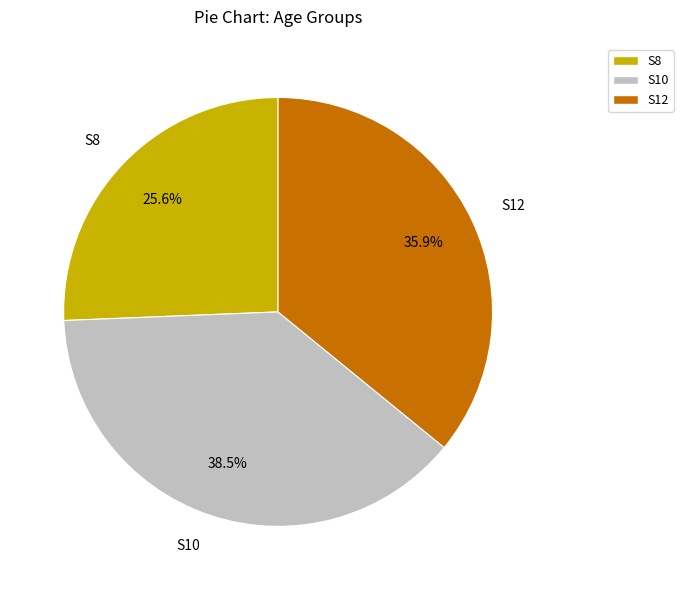

Combined, do S12 and S8 account for over 50%?

Yes